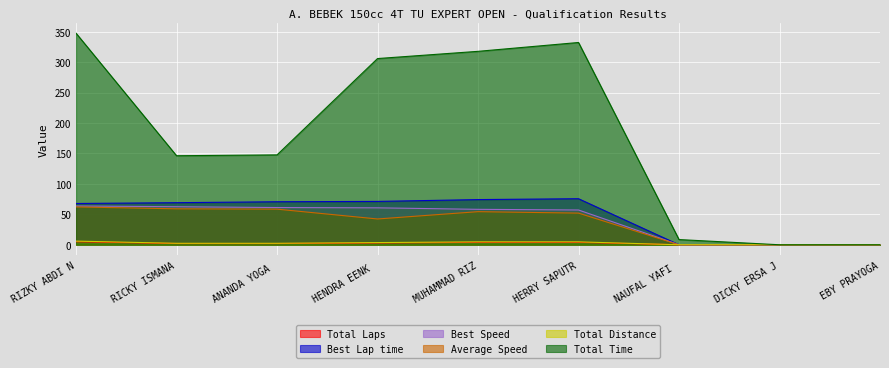

What is the value of the Total Time point at the 3rd from the left?

147.6